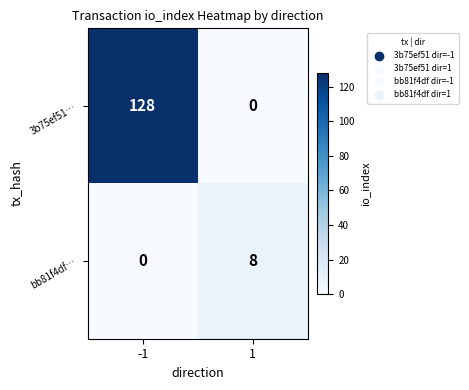

The value of 3b75ef51… at -1 is 128. True or false?

True